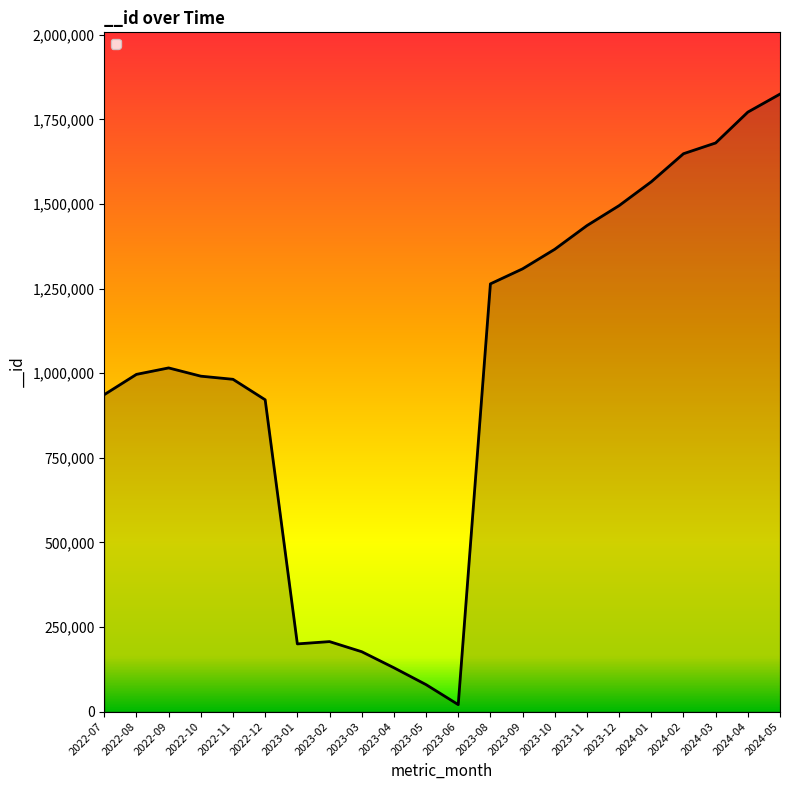

The value at 2023-03 is 297487. True or false?

False